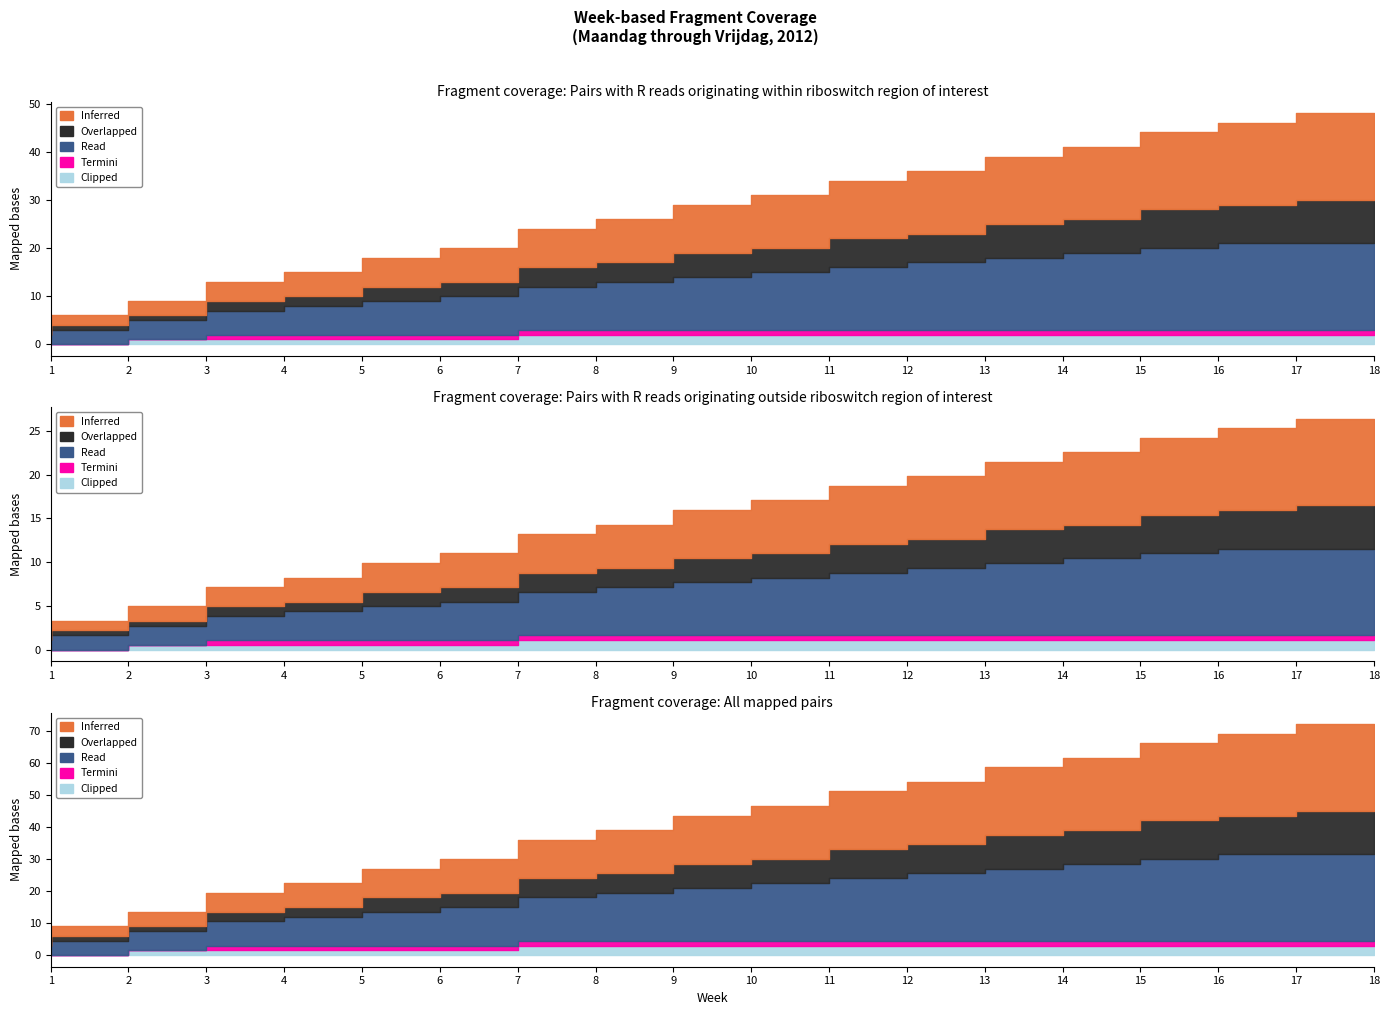

Is the value of Overlapped at 17 greater than the value of Termini at 9?

Yes